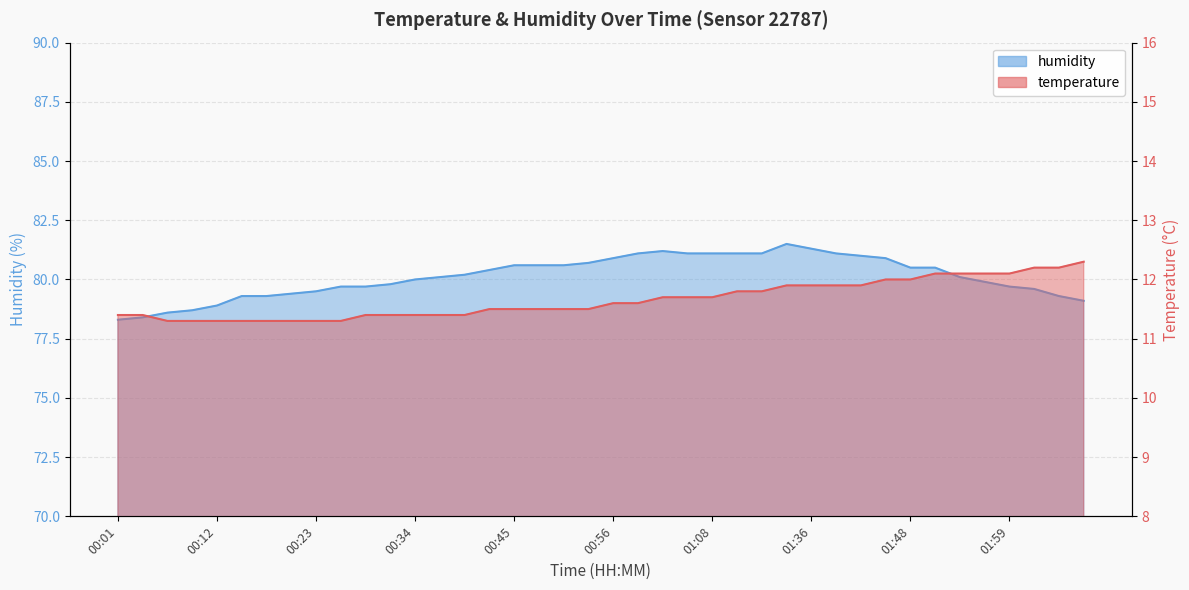

What value does the humidity series have at 01:02?

81.2